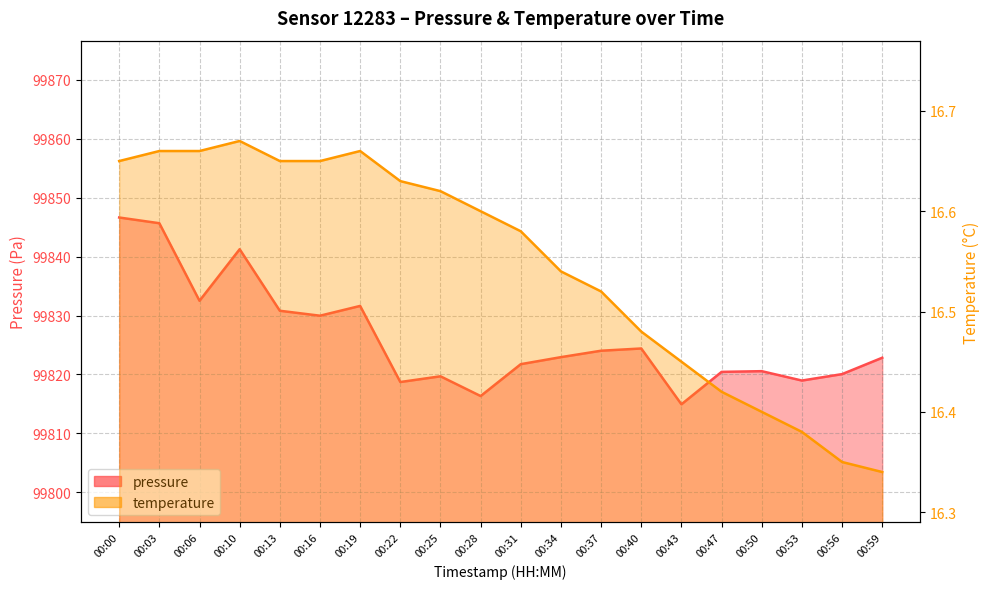

List the series in order of their peak value, lowest first.

temperature, pressure